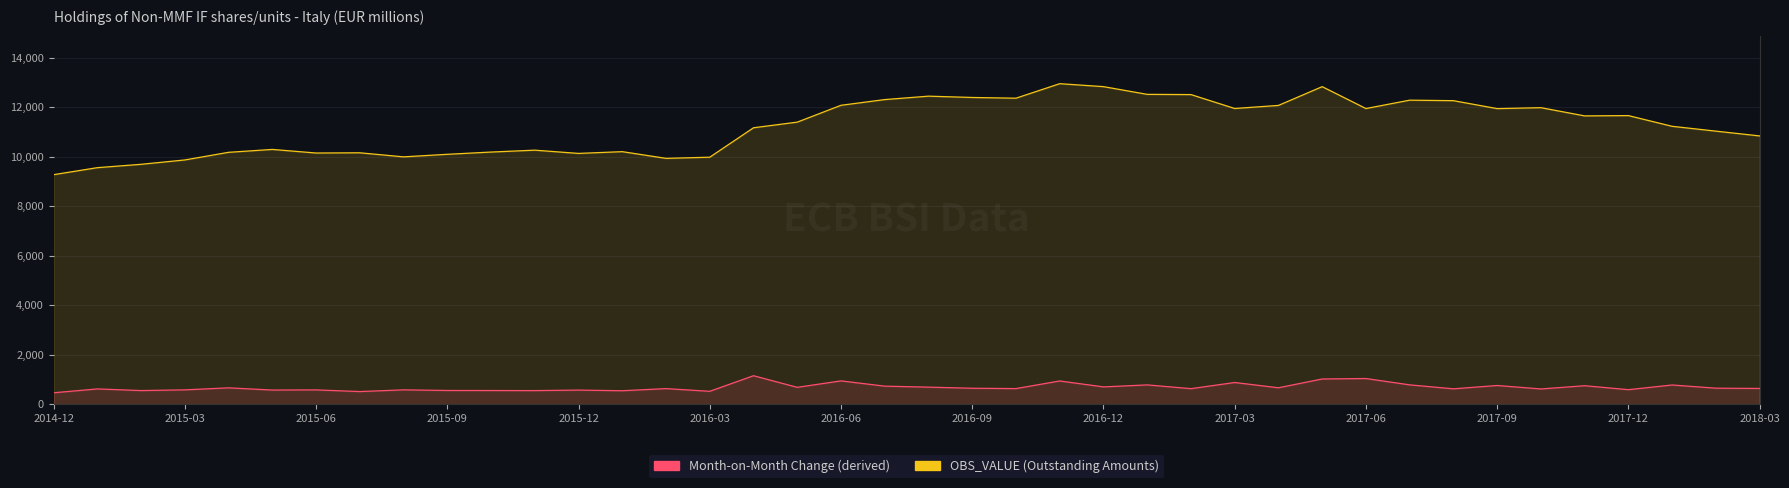

True or false: Month-on-Month Change (derived) has a value of 552.7 at 2015-06.

True